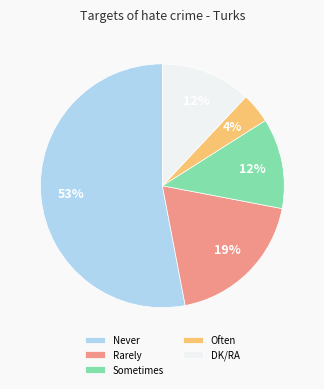

The Sometimes slice represents 12% of the pie. True or false?

True